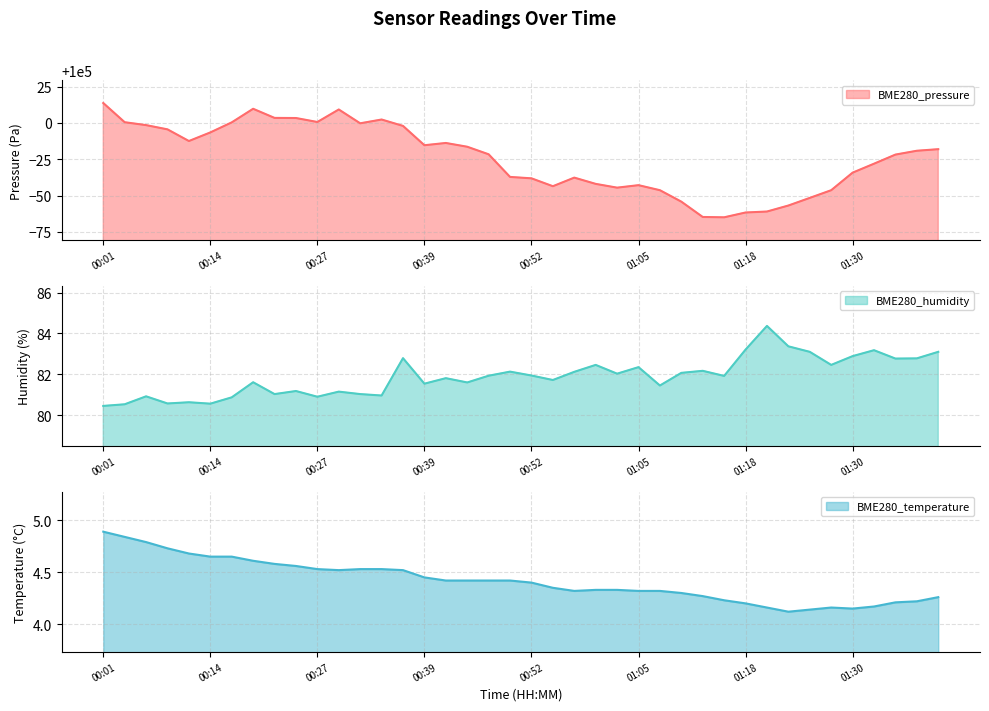

What is the sum of all BME280_pressure values?

3999033.5